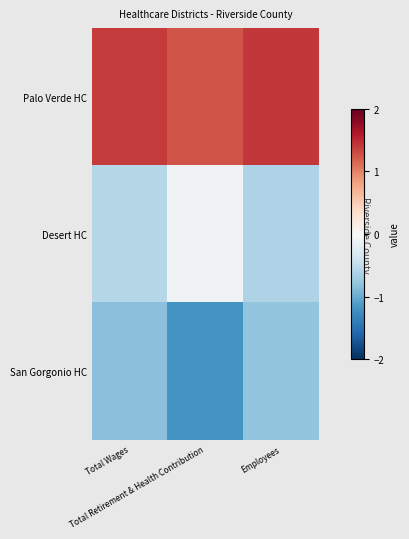

Reading left to right, extract all data points from this chart.

Palo Verde HC: Total Wages=1.4	Total Retirement & Health Contribution=1.3	Employees=1.4
Desert HC: Total Wages=-0.6	Total Retirement & Health Contribution=-0.1	Employees=-0.6
San Gorgonio HC: Total Wages=-0.8	Total Retirement & Health Contribution=-1.2	Employees=-0.8